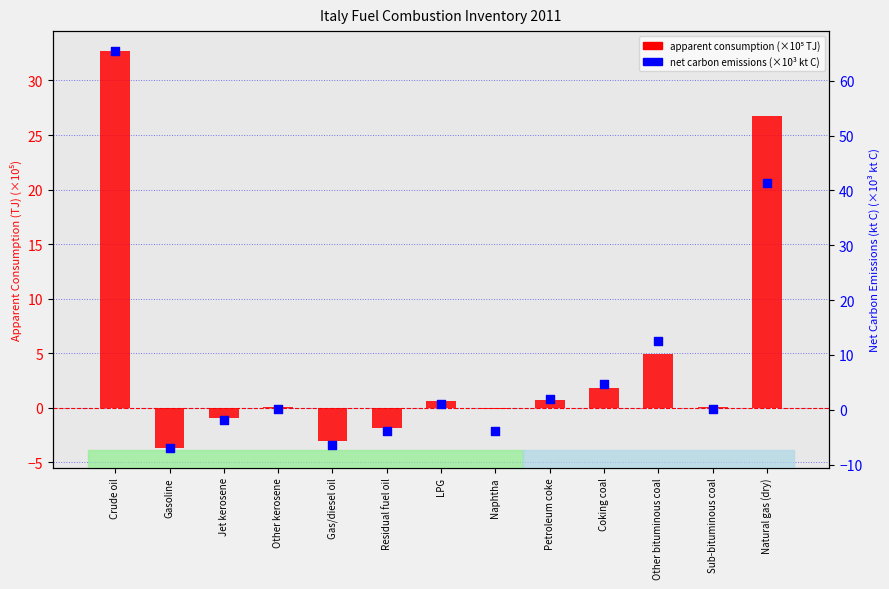

What is the total value across all series at LPG?

1.8